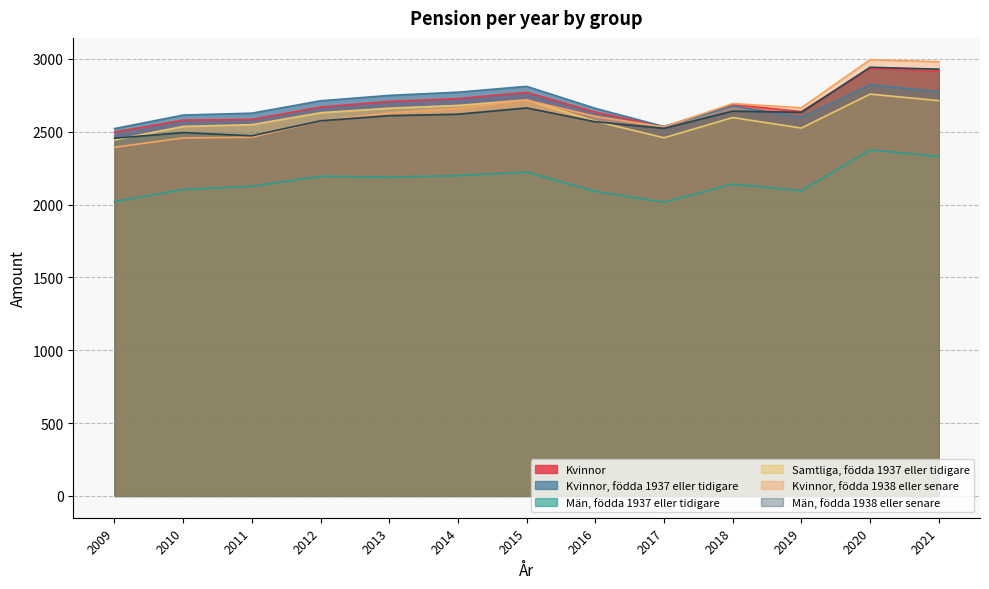

True or false: Kvinnor and Samtliga, födda 1937 eller tidigare intersect in this chart.

False